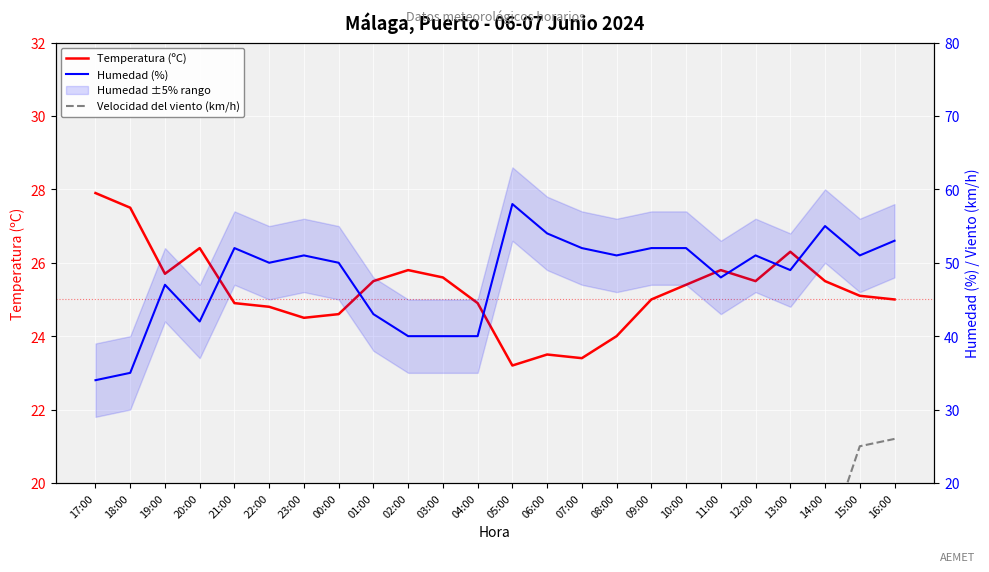

What is the greatest value displayed?

58.0